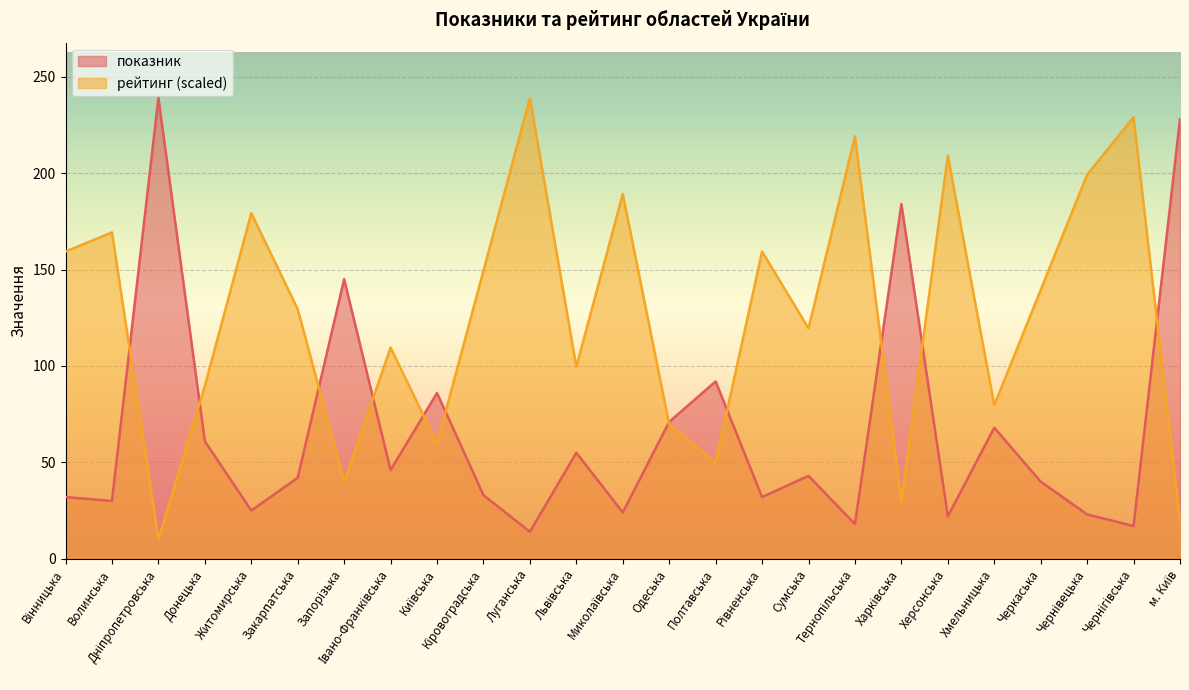

What position from the left is Полтавська?

15